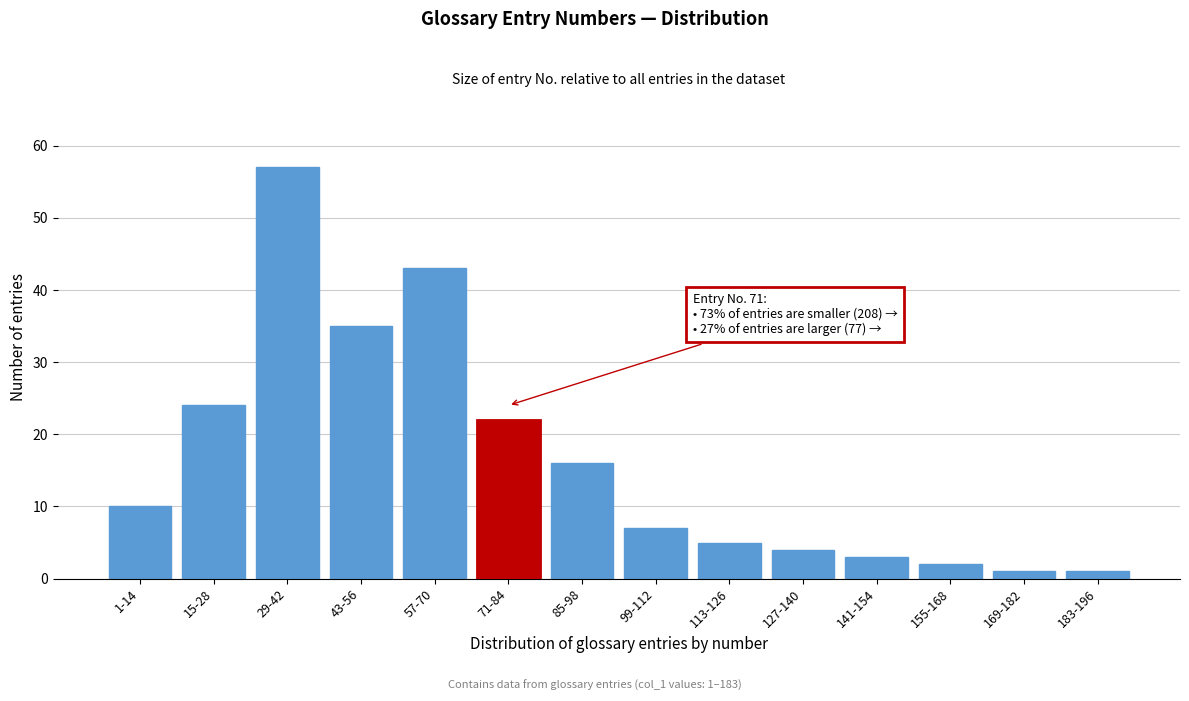

Reading right to left, list all the values displayed in this chart.

183-196=1	169-182=1	155-168=2	141-154=3	127-140=4	113-126=5	99-112=7	85-98=16	71-84=22	57-70=43	43-56=35	29-42=57	15-28=24	1-14=10